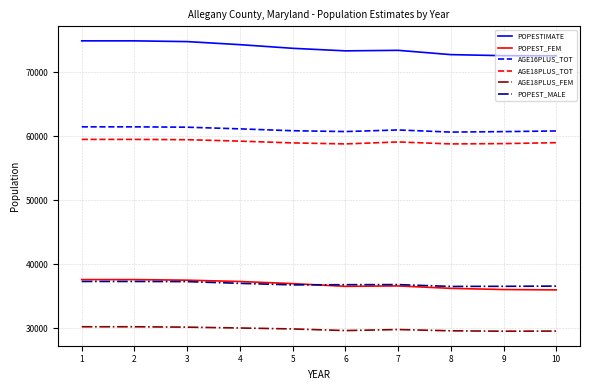

What is the spread (max minus min) of values at 7?

43645